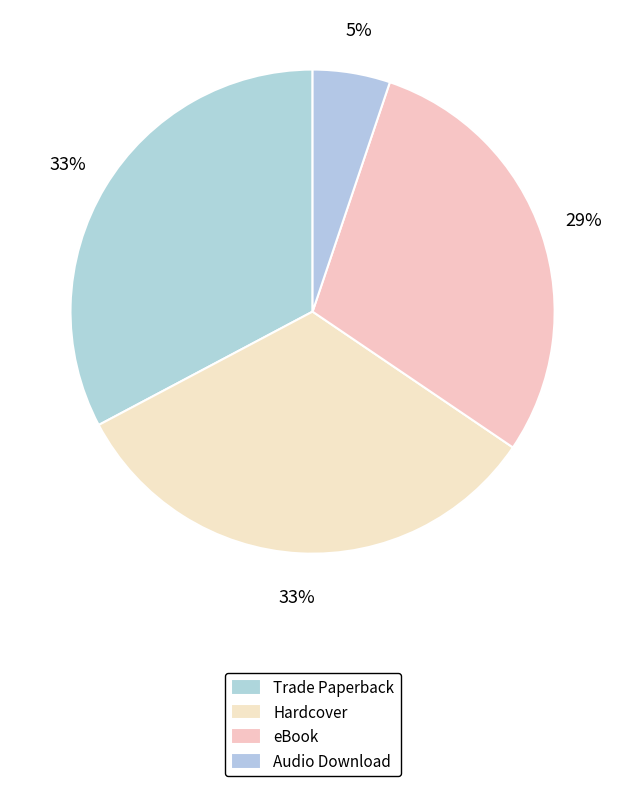

How many slices are in this pie chart?

4